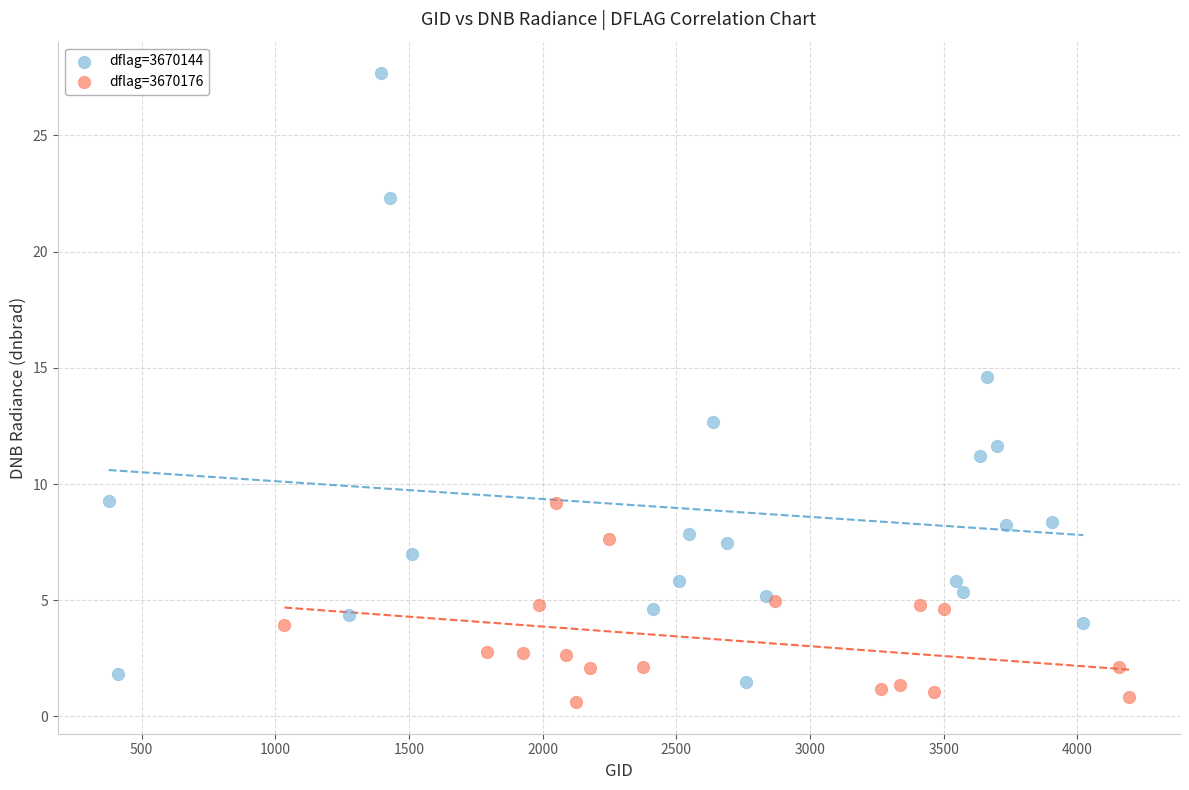

Which series has the widest spread of Y values?

dflag=3670144